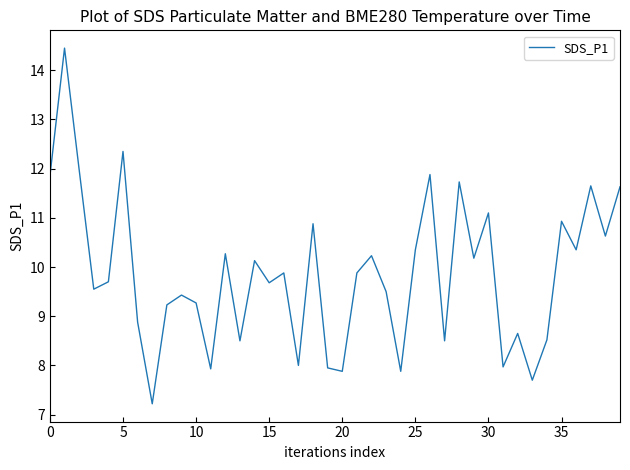

What is the difference between the maximum and minimum values?

7.2